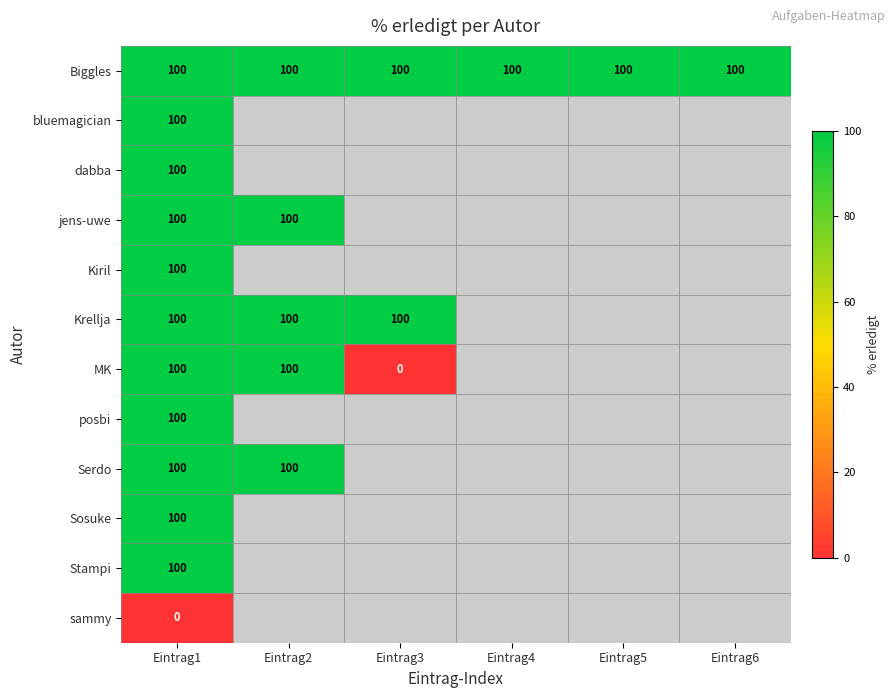

What is the total value across all series at Eintrag1?

1100